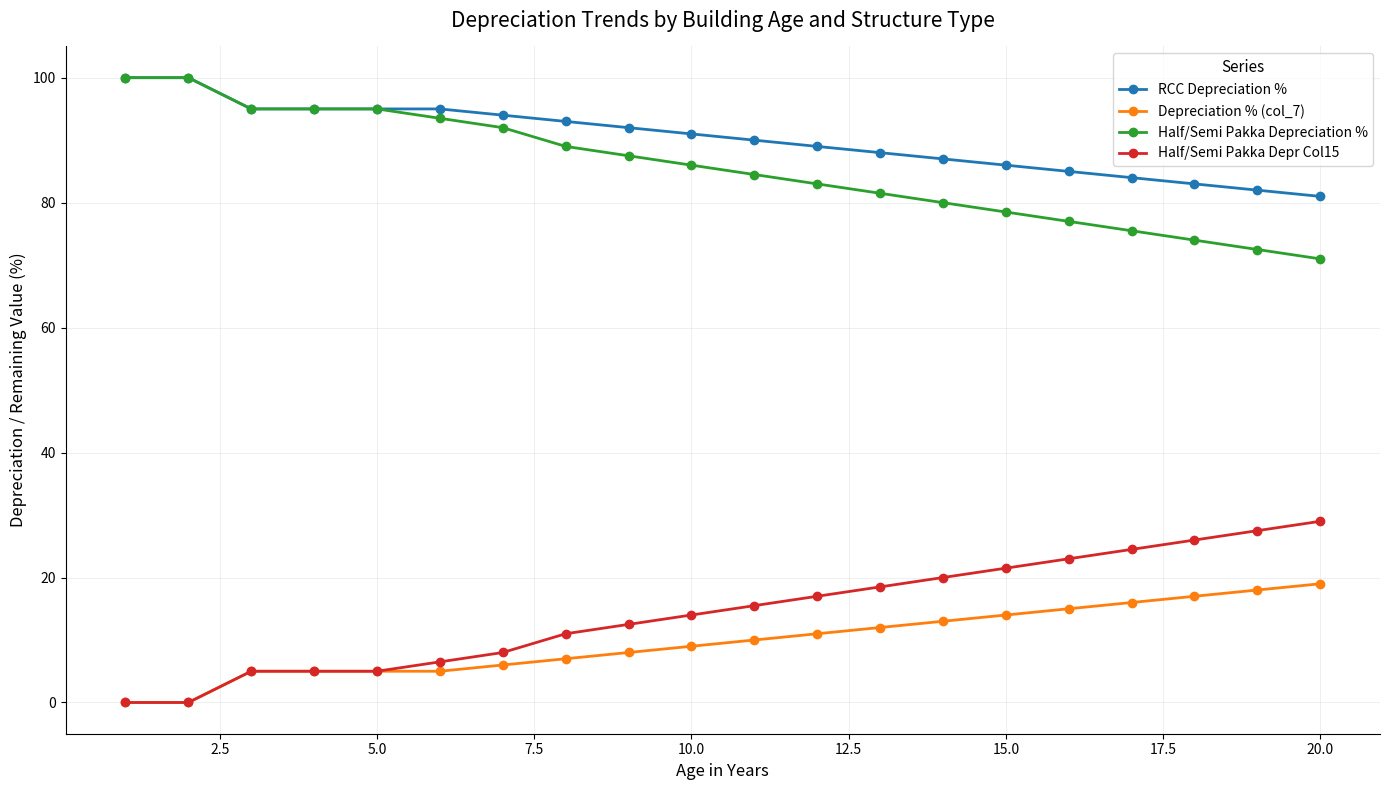

Which series has the largest total across all categories?

RCC Depreciation %